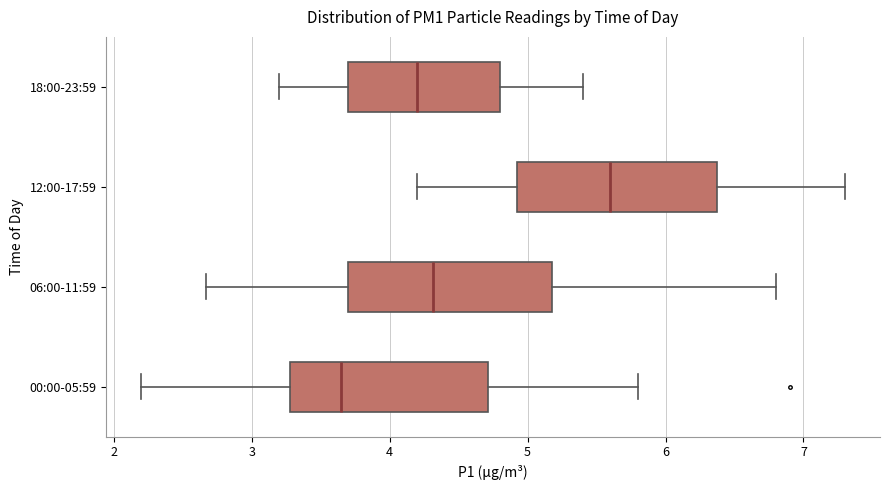

Reading bottom to top, read every box against the x-axis: the position of its median line, the range the box covers, and the ends of its whiskers. The values are not printed on the chart, so give them approximately, as read against the axis.

00:00-05:59: median 3.7, box 3.3 to 4.7, whiskers 2.2 to 5.8
06:00-11:59: median 4.3, box 3.7 to 5.2, whiskers 2.7 to 6.8
12:00-17:59: median 5.6, box 4.9 to 6.4, whiskers 4.2 to 7.3
18:00-23:59: median 4.2, box 3.7 to 4.8, whiskers 3.2 to 5.4